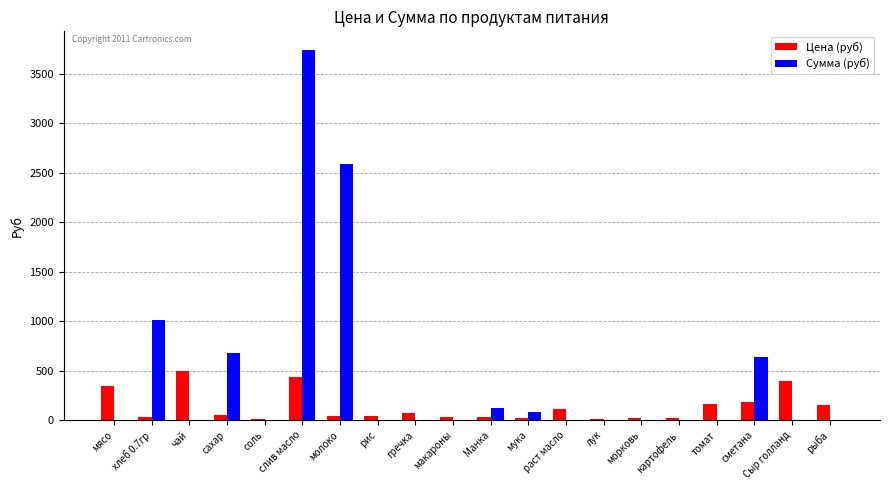

At which category is the sum across all series the highest?

слив масло